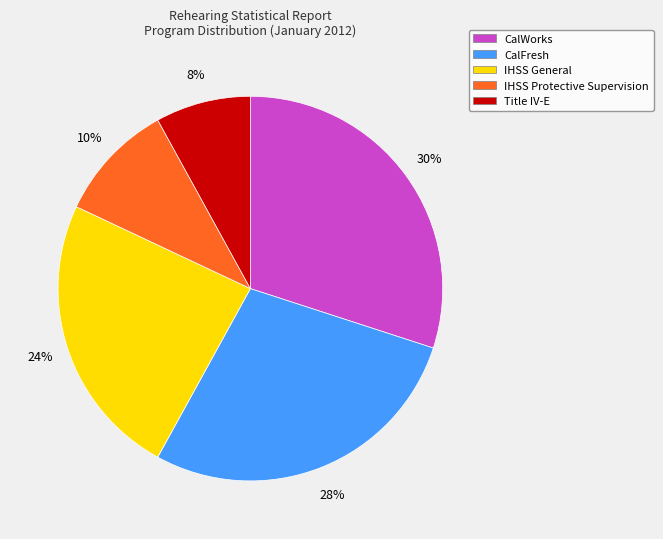

To the nearest percent, what is the difference between the Title IV-E and CalWorks slice percentages?

22%